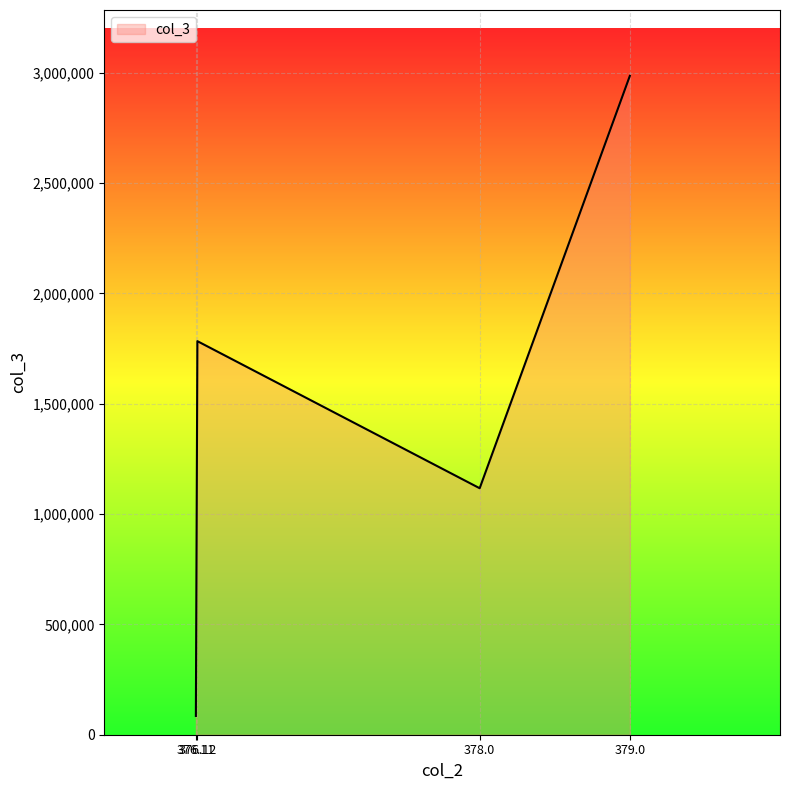

How many values exceed 1783498?

2